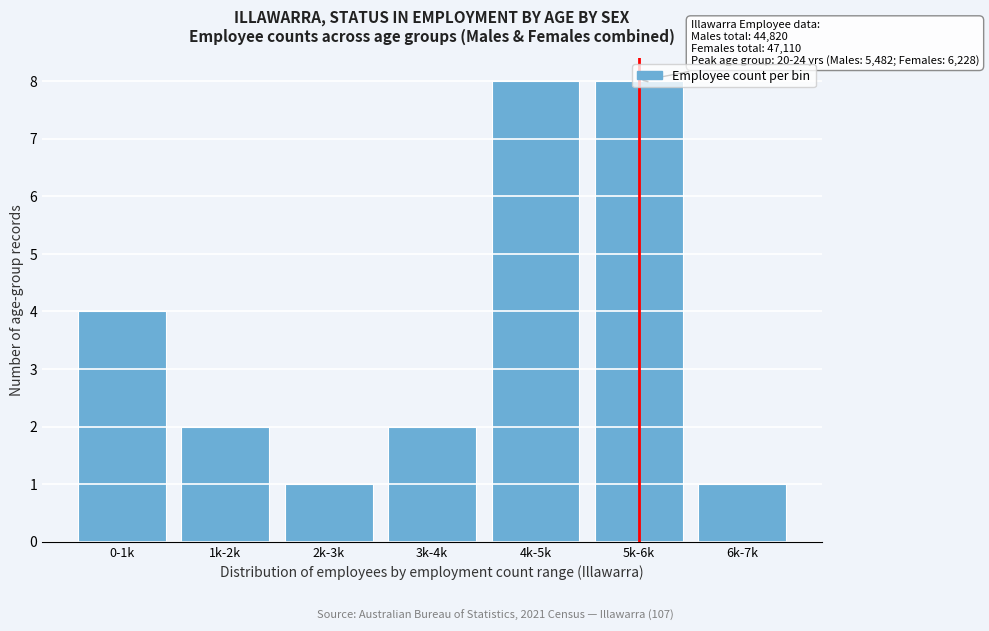

Which has a higher value, 1k-2k or 0-1k?

0-1k